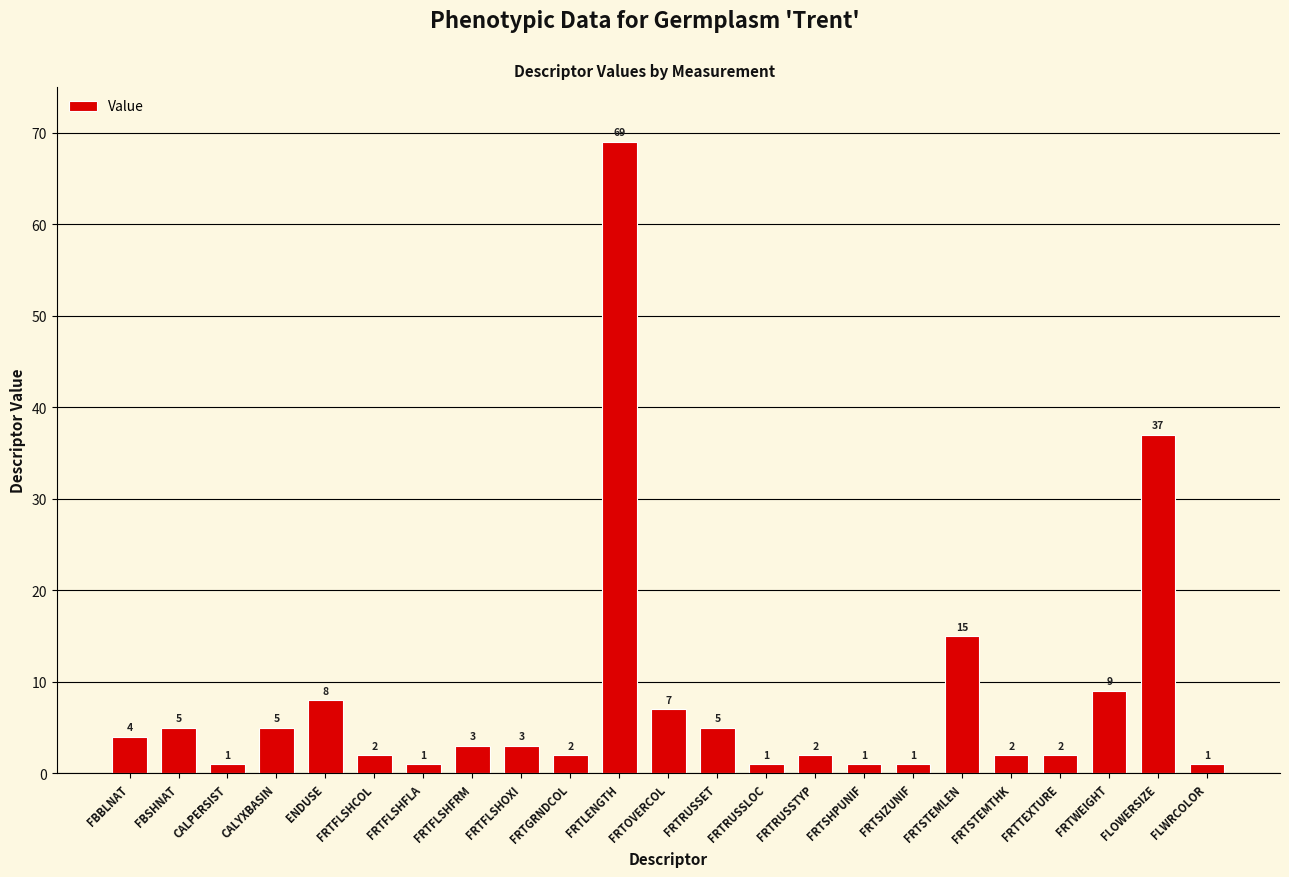

The chart shows a value of 15 at FRTWEIGHT. True or false?

False